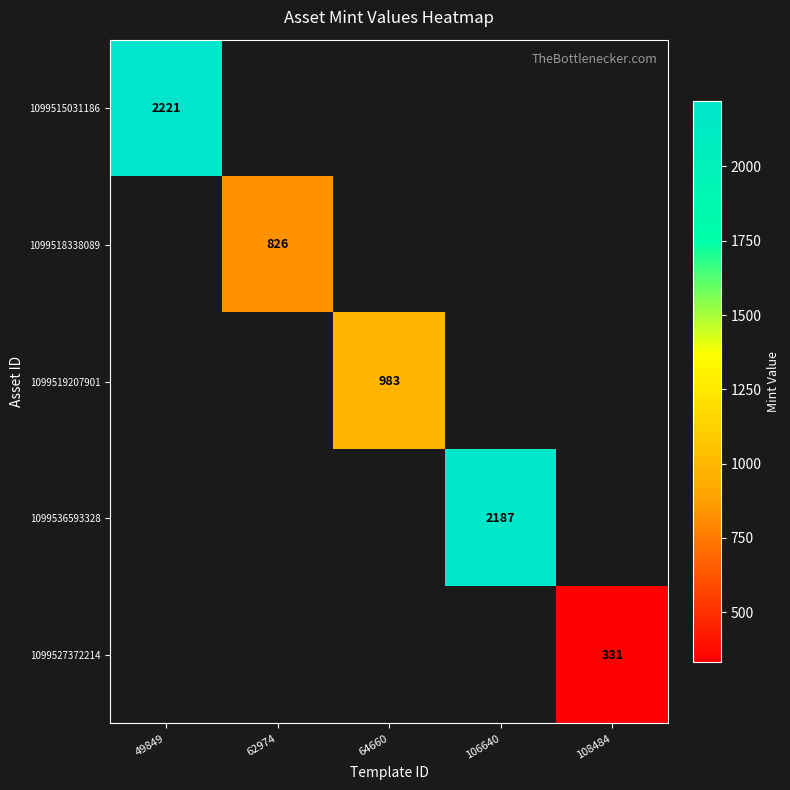

Is it true that 1099536593328 equals 2187 at 106640?

True